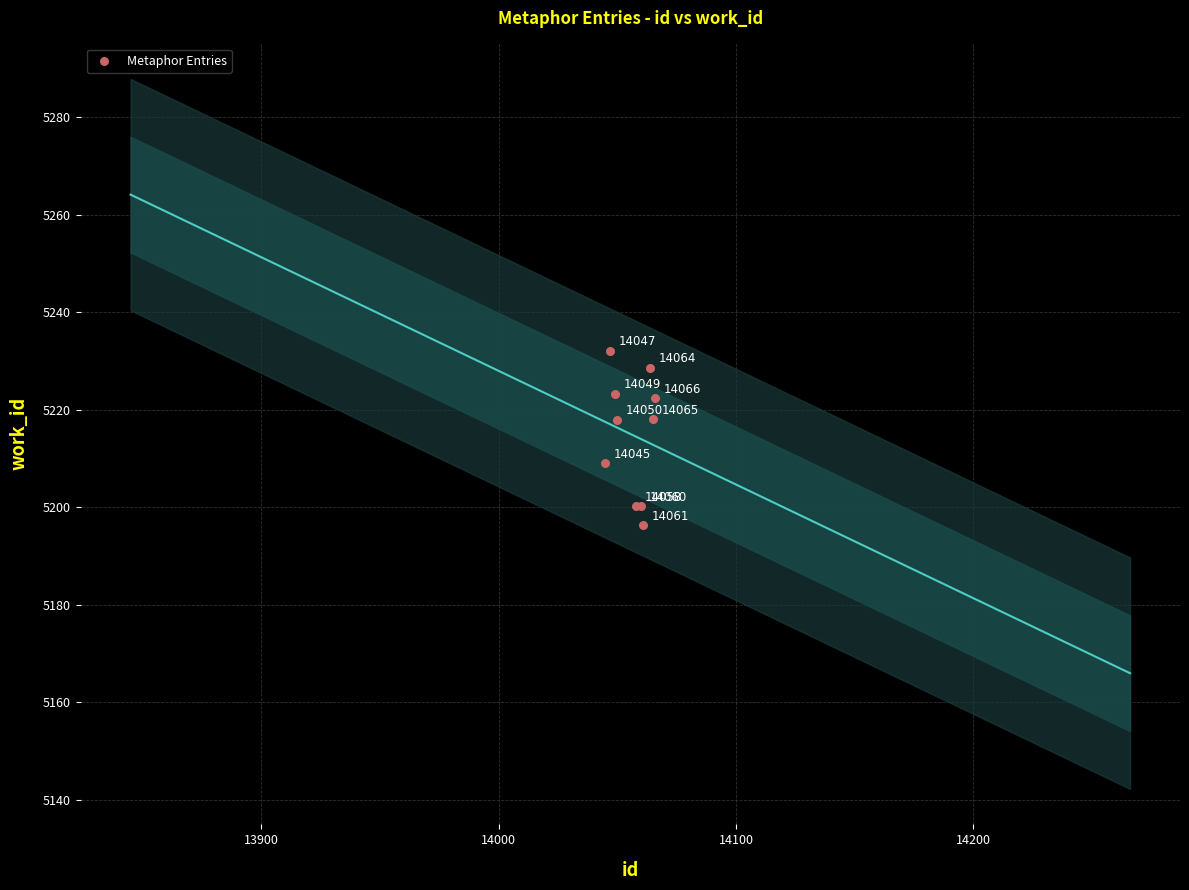

What Y value in the scatter plot is closest to 5214?

5217.9